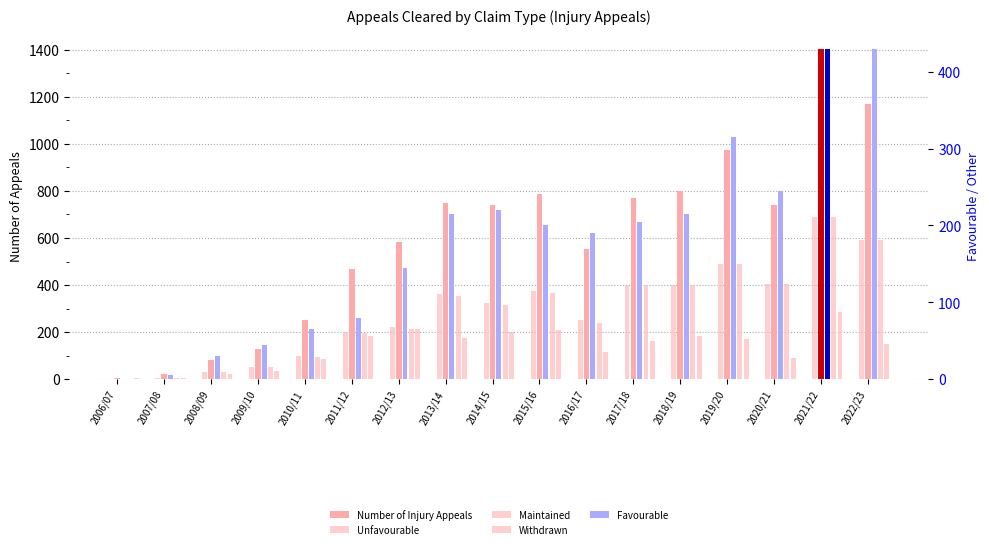

The value of Number of Injury Appeals at 2019/20 is 1450. True or false?

False